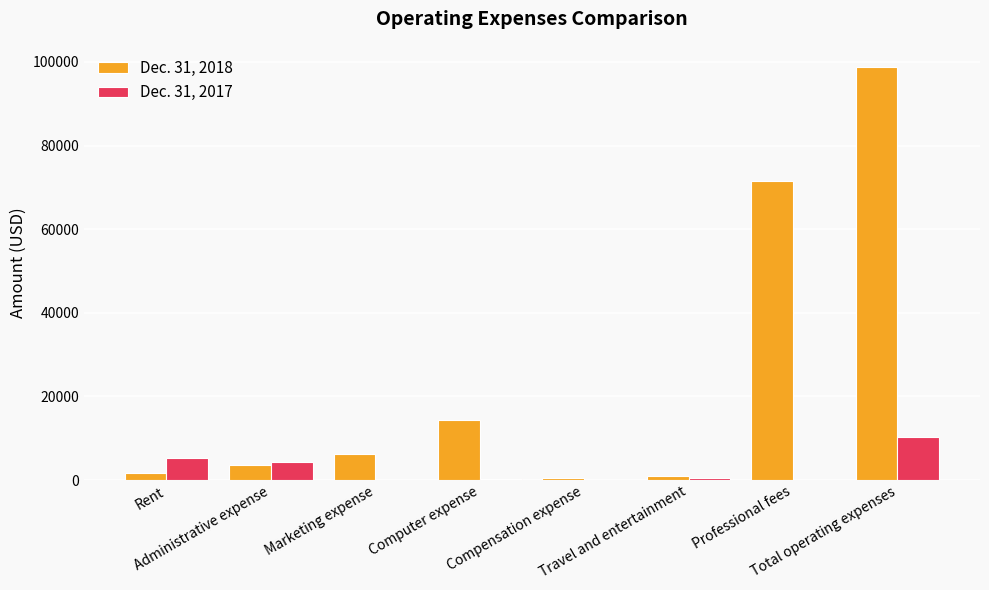

Does the chart contain stacked bars?

No